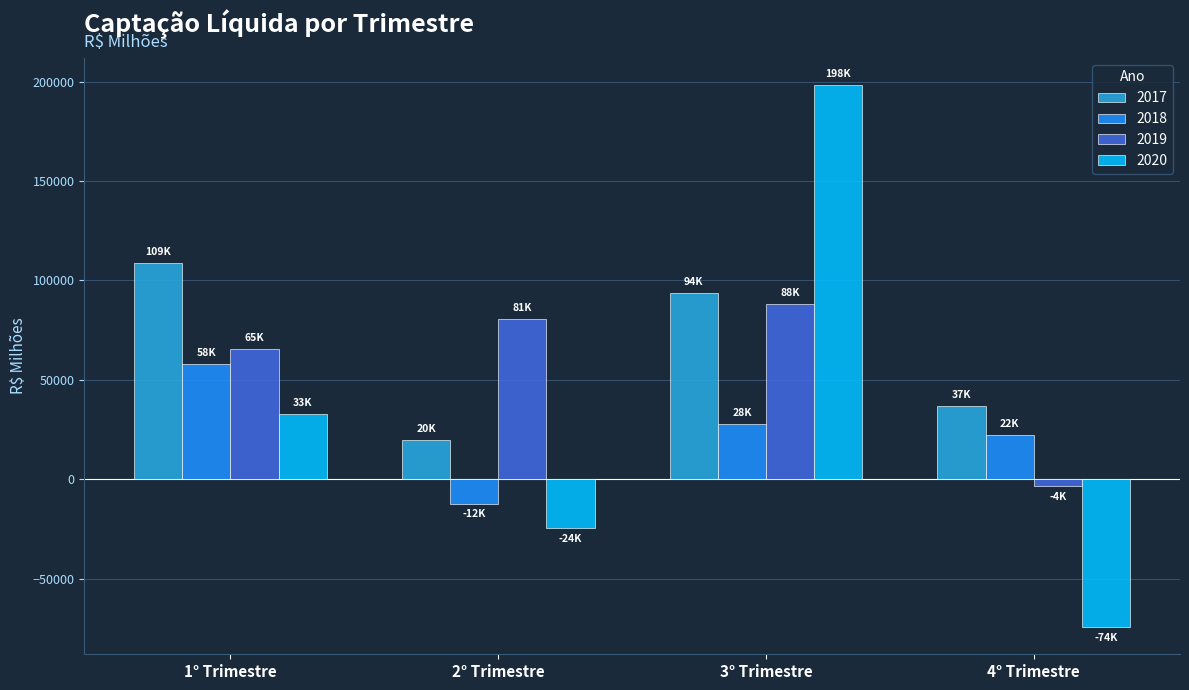

What is the value of the 2017 bar at the 4th from the left?

37056.7